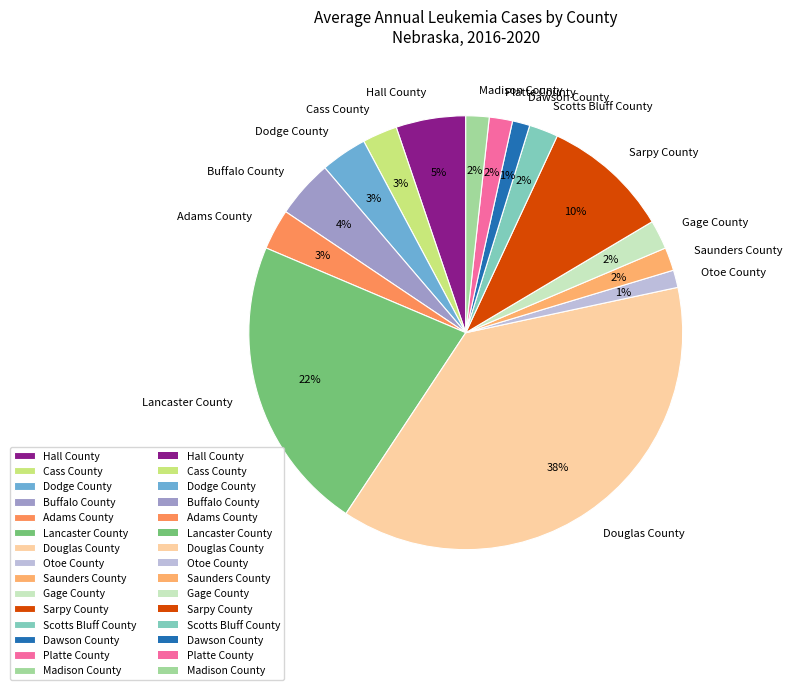

Which slice is the largest?

Douglas County